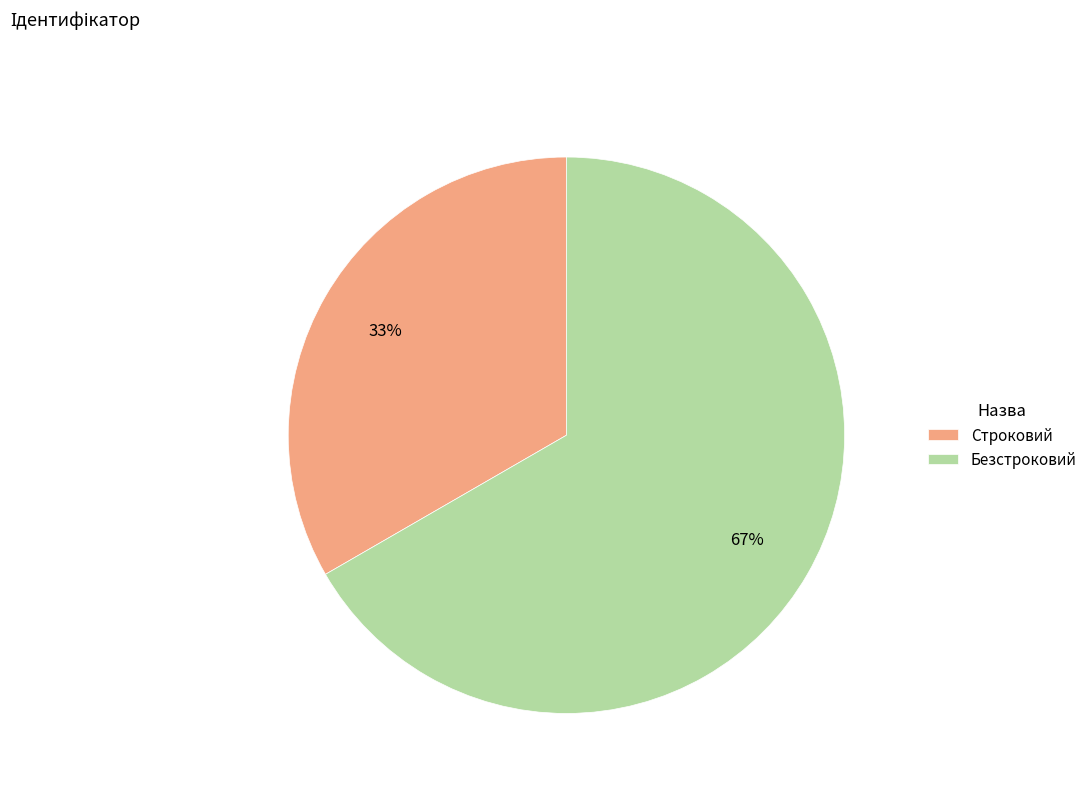

To the nearest percent, what is the average slice percentage?

50%